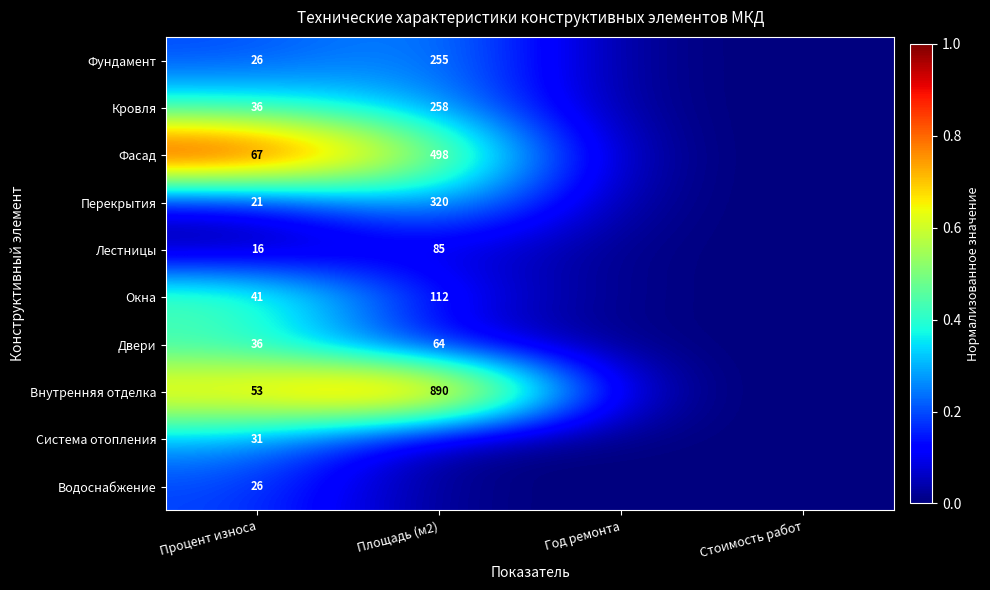

Is it true that Внутренняя отделка equals 53 at Процент износа?

True